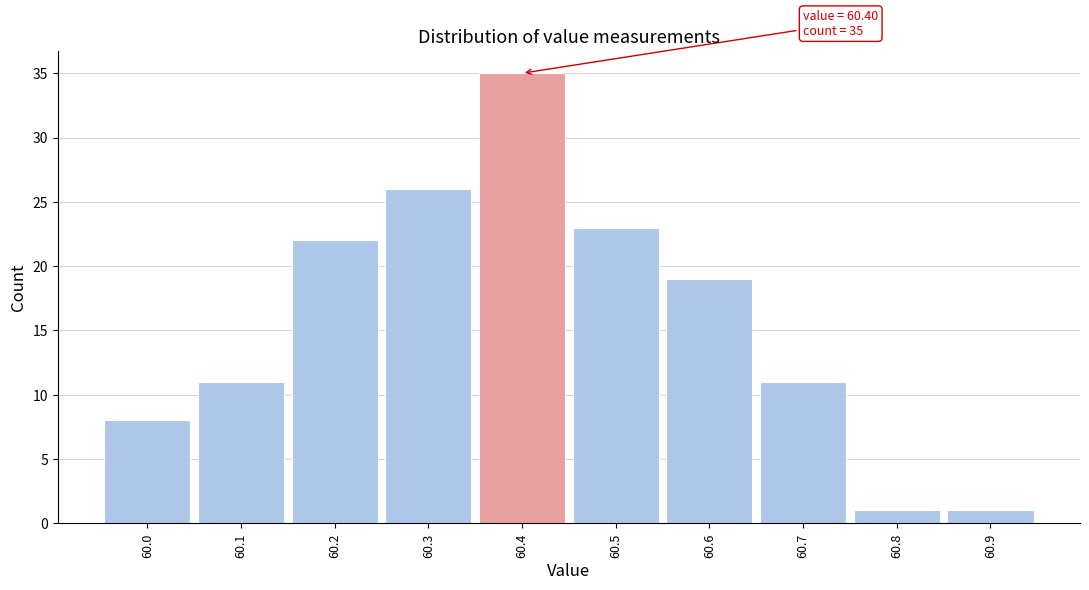

Over which range of the x-axis is the bar tallest?

60.35 to 60.45